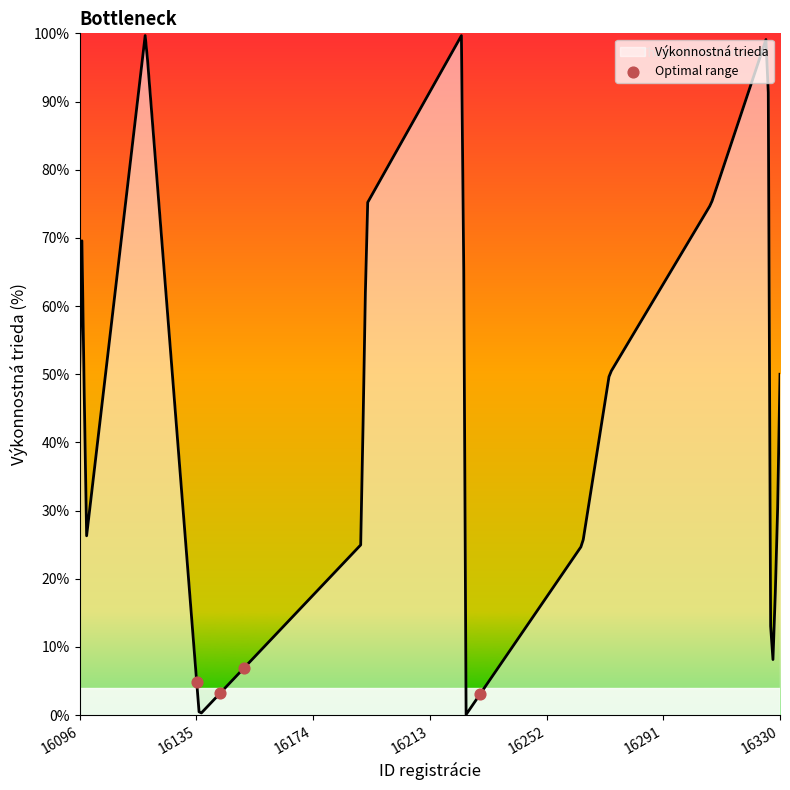

What is the maximum value shown in the chart?

99.7